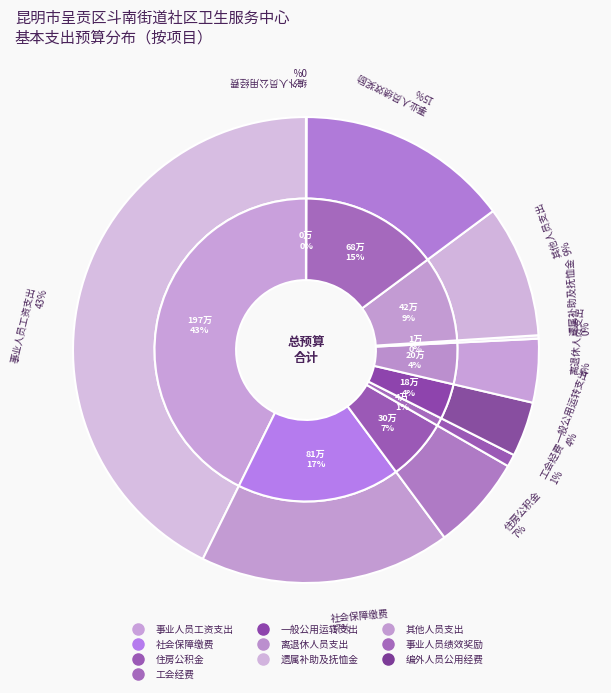

How many slices are in this pie chart?

10